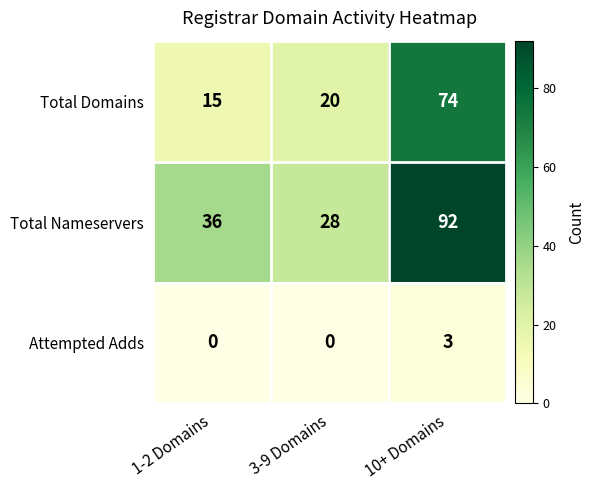

How many series are shown in this chart?

3